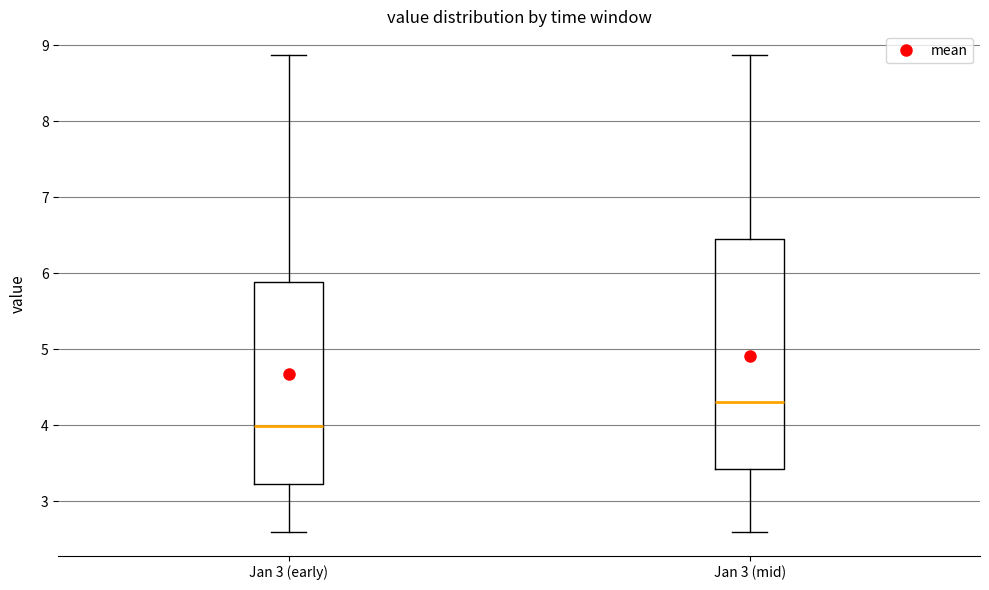

Comparing the boxes themselves (not the whiskers), which one is the tallest?

Jan 3 (mid)